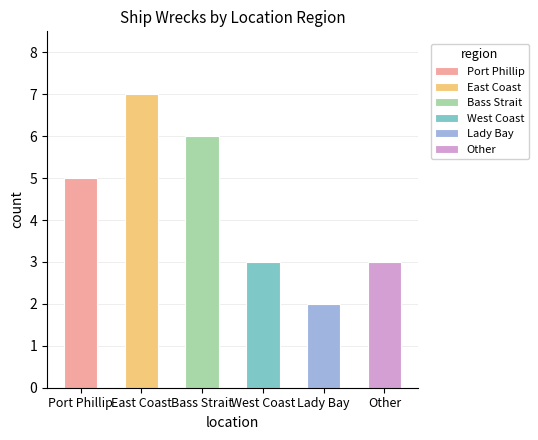

How many values are between 3 and 6?

4